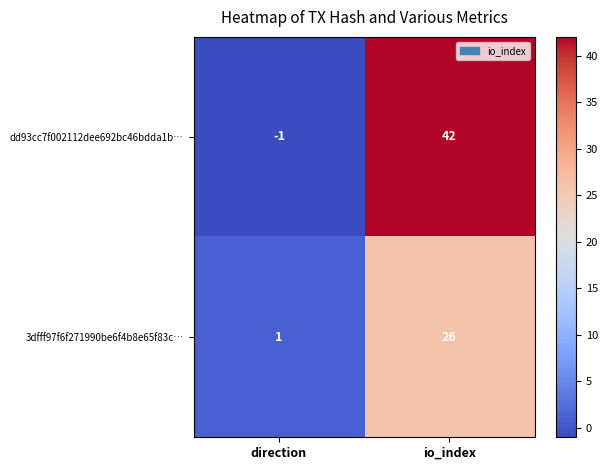

Which series has the largest total across all categories?

dd93cc7f002112dee692bc46bdda1b…